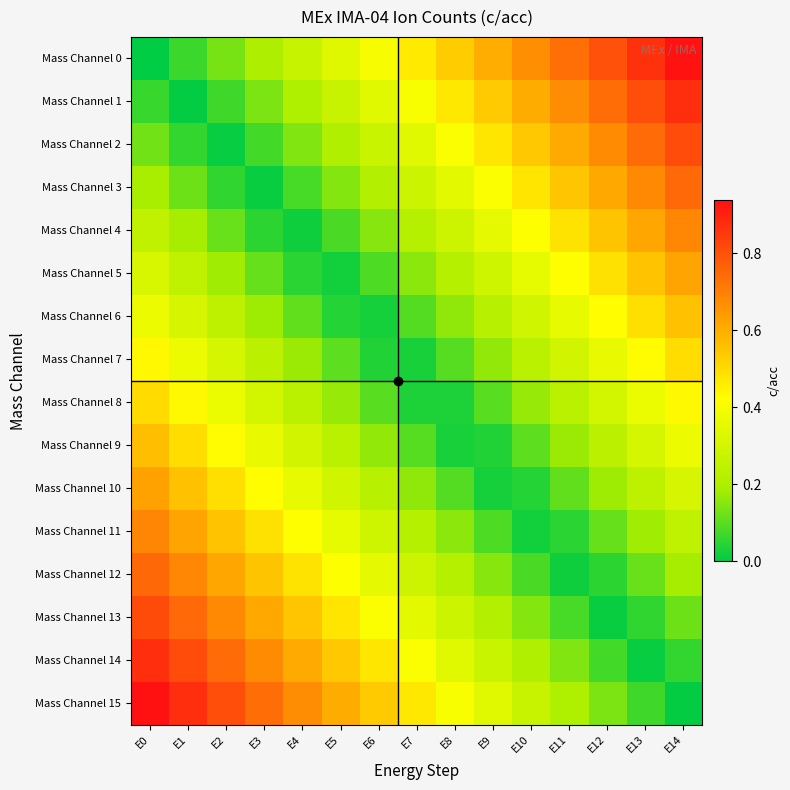

Reading left to right, extract all data points from this chart.

Mass Channel 0: E0=0.0	E1=0.1	E2=0.1	E3=0.2	E4=0.3	E5=0.3	E6=0.4	E7=0.5	E8=0.5	E9=0.6	E10=0.7	E11=0.7	E12=0.8	E13=0.9	E14=0.9
Mass Channel 1: E0=0.1	E1=0.0	E2=0.1	E3=0.1	E4=0.2	E5=0.3	E6=0.3	E7=0.4	E8=0.5	E9=0.5	E10=0.6	E11=0.7	E12=0.7	E13=0.8	E14=0.9
Mass Channel 2: E0=0.1	E1=0.1	E2=0.0	E3=0.1	E4=0.1	E5=0.2	E6=0.3	E7=0.3	E8=0.4	E9=0.5	E10=0.5	E11=0.6	E12=0.7	E13=0.7	E14=0.8
Mass Channel 3: E0=0.2	E1=0.1	E2=0.1	E3=0.0	E4=0.1	E5=0.1	E6=0.2	E7=0.3	E8=0.3	E9=0.4	E10=0.5	E11=0.5	E12=0.6	E13=0.7	E14=0.7
Mass Channel 4: E0=0.2	E1=0.2	E2=0.1	E3=0.0	E4=0.0	E5=0.1	E6=0.2	E7=0.2	E8=0.3	E9=0.3	E10=0.4	E11=0.5	E12=0.6	E13=0.6	E14=0.7
Mass Channel 5: E0=0.3	E1=0.2	E2=0.2	E3=0.1	E4=0.0	E5=0.0	E6=0.1	E7=0.2	E8=0.2	E9=0.3	E10=0.4	E11=0.4	E12=0.5	E13=0.6	E14=0.6
Mass Channel 6: E0=0.4	E1=0.3	E2=0.2	E3=0.2	E4=0.1	E5=0.0	E6=0.0	E7=0.1	E8=0.2	E9=0.2	E10=0.3	E11=0.4	E12=0.4	E13=0.5	E14=0.6
Mass Channel 7: E0=0.4	E1=0.4	E2=0.3	E3=0.2	E4=0.2	E5=0.1	E6=0.0	E7=0.0	E8=0.1	E9=0.2	E10=0.2	E11=0.3	E12=0.4	E13=0.4	E14=0.5
Mass Channel 8: E0=0.5	E1=0.4	E2=0.4	E3=0.3	E4=0.2	E5=0.2	E6=0.1	E7=0.0	E8=0.0	E9=0.1	E10=0.2	E11=0.2	E12=0.3	E13=0.4	E14=0.4
Mass Channel 9: E0=0.6	E1=0.5	E2=0.4	E3=0.4	E4=0.3	E5=0.2	E6=0.2	E7=0.1	E8=0.0	E9=0.0	E10=0.1	E11=0.2	E12=0.2	E13=0.3	E14=0.4
Mass Channel 10: E0=0.6	E1=0.6	E2=0.5	E3=0.4	E4=0.4	E5=0.3	E6=0.2	E7=0.2	E8=0.1	E9=0.0	E10=0.0	E11=0.1	E12=0.2	E13=0.2	E14=0.3
Mass Channel 11: E0=0.7	E1=0.6	E2=0.6	E3=0.5	E4=0.4	E5=0.4	E6=0.3	E7=0.2	E8=0.2	E9=0.1	E10=0.0	E11=0.0	E12=0.1	E13=0.2	E14=0.2
Mass Channel 12: E0=0.8	E1=0.7	E2=0.6	E3=0.6	E4=0.5	E5=0.4	E6=0.3	E7=0.3	E8=0.2	E9=0.2	E10=0.1	E11=0.0	E12=0.1	E13=0.1	E14=0.2
Mass Channel 13: E0=0.8	E1=0.7	E2=0.7	E3=0.6	E4=0.5	E5=0.5	E6=0.4	E7=0.3	E8=0.3	E9=0.2	E10=0.1	E11=0.1	E12=0.0	E13=0.1	E14=0.1
Mass Channel 14: E0=0.9	E1=0.8	E2=0.7	E3=0.7	E4=0.6	E5=0.5	E6=0.5	E7=0.4	E8=0.3	E9=0.3	E10=0.2	E11=0.1	E12=0.1	E13=0.0	E14=0.1
Mass Channel 15: E0=0.9	E1=0.9	E2=0.8	E3=0.7	E4=0.7	E5=0.6	E6=0.5	E7=0.5	E8=0.4	E9=0.3	E10=0.3	E11=0.2	E12=0.1	E13=0.1	E14=0.0